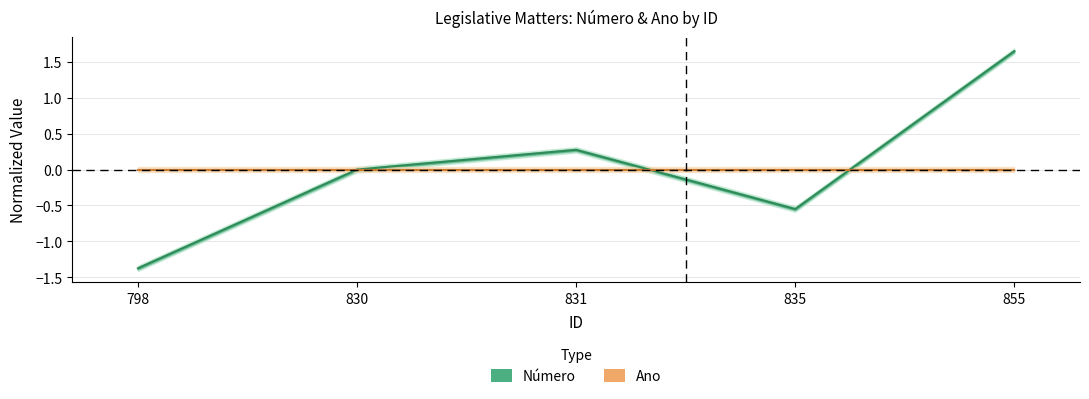

Rank the categories by value from highest to lowest.

855, 831, 830, 835, 798